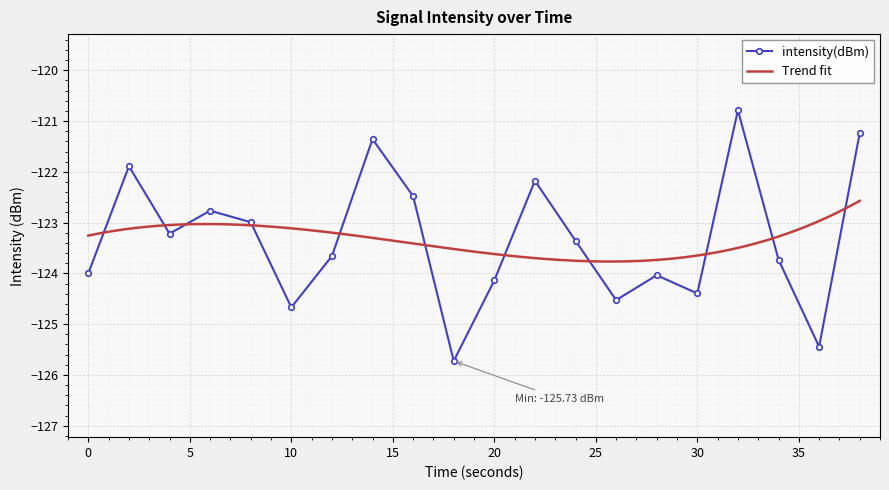

How many interior local valleys (lower than both neighbors) does the data have?

6